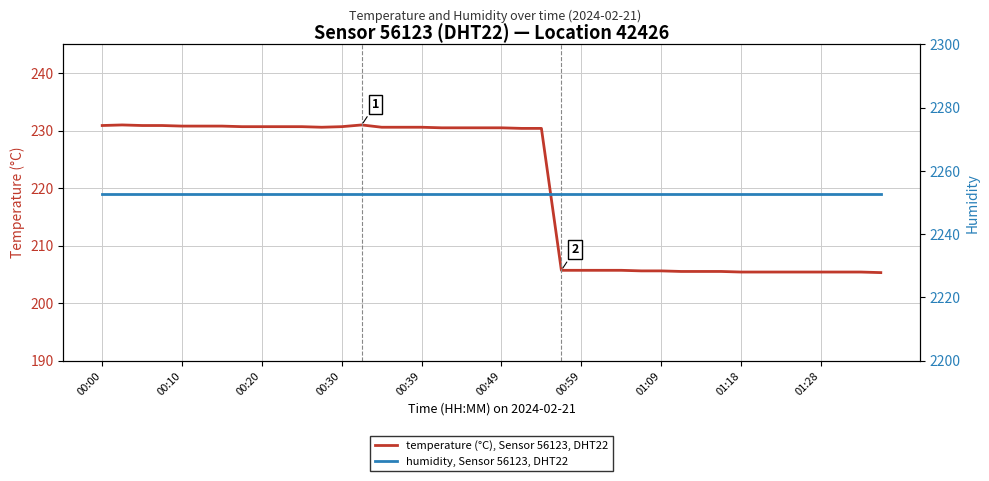

What is the minimum value for temperature (°C), Sensor 56123, DHT22?

205.3